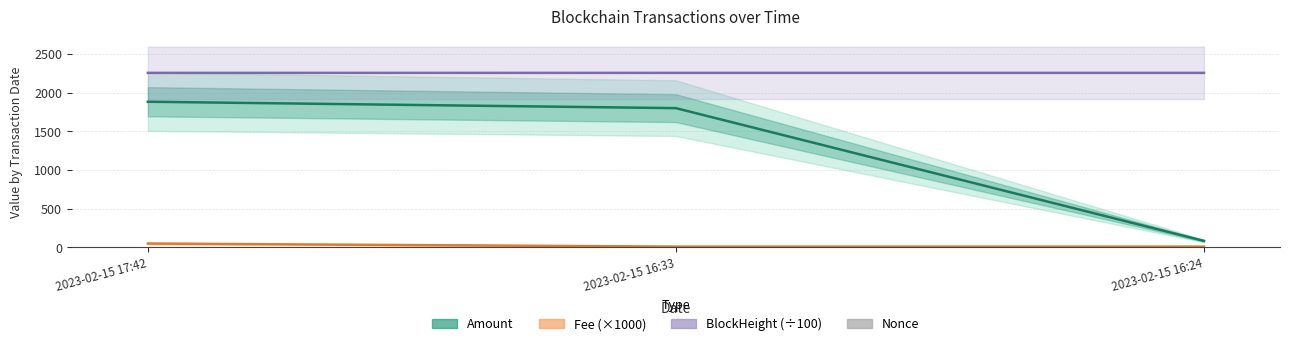

At which category is the sum across all series the highest?

2023-02-15 17:42